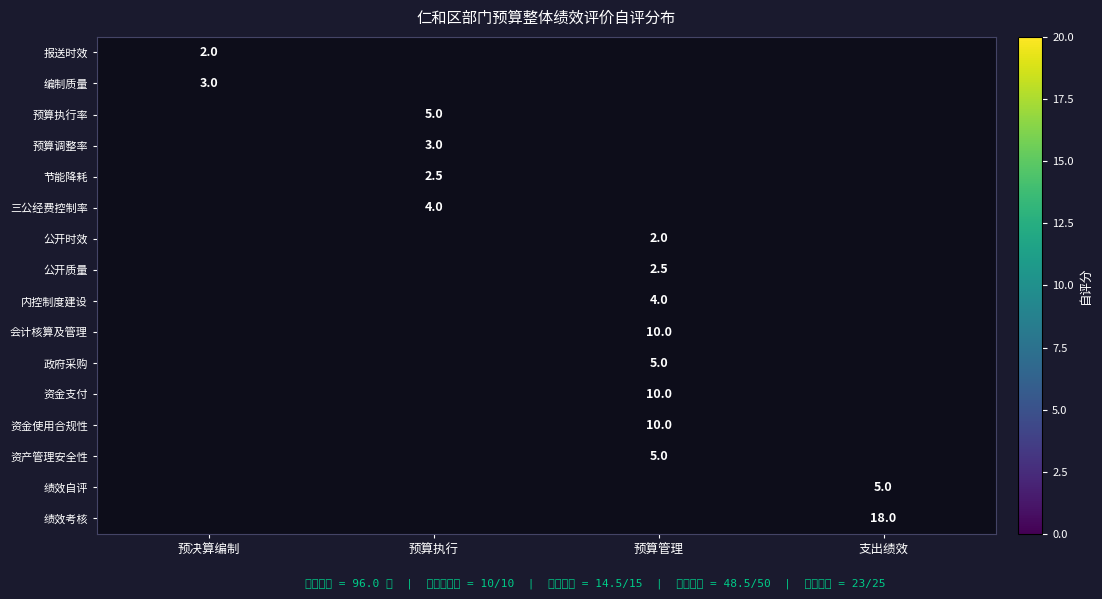

List the labels in order of 编制质量 value, largest first.

预决算编制, 预算执行, 预算管理, 支出绩效